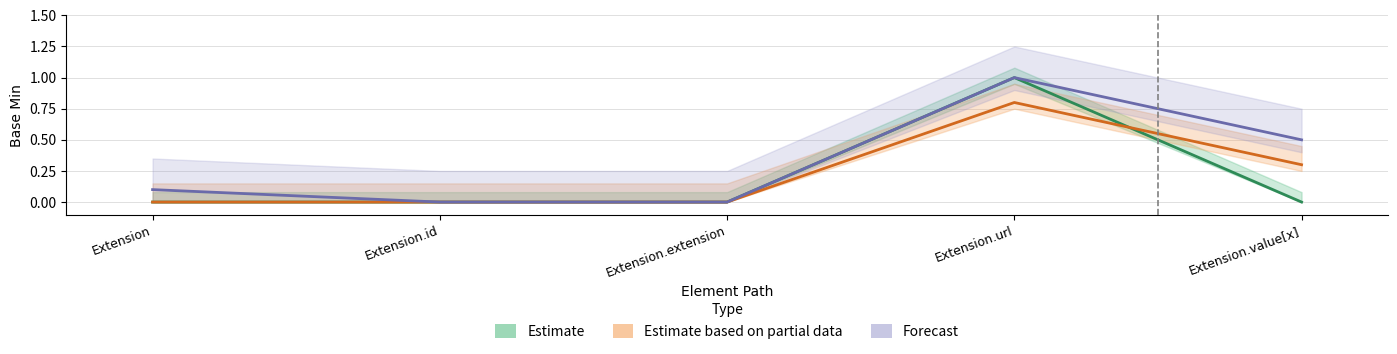

How many lines are shown in the chart?

3